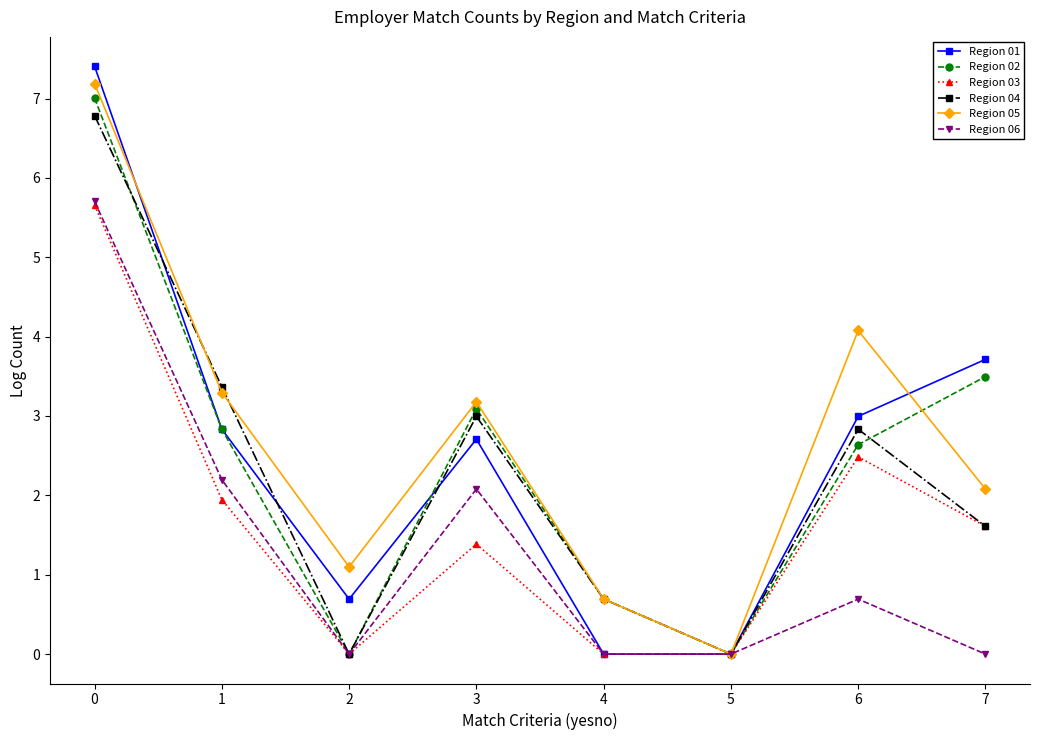

How many data points in Region 02 are above 2?

5